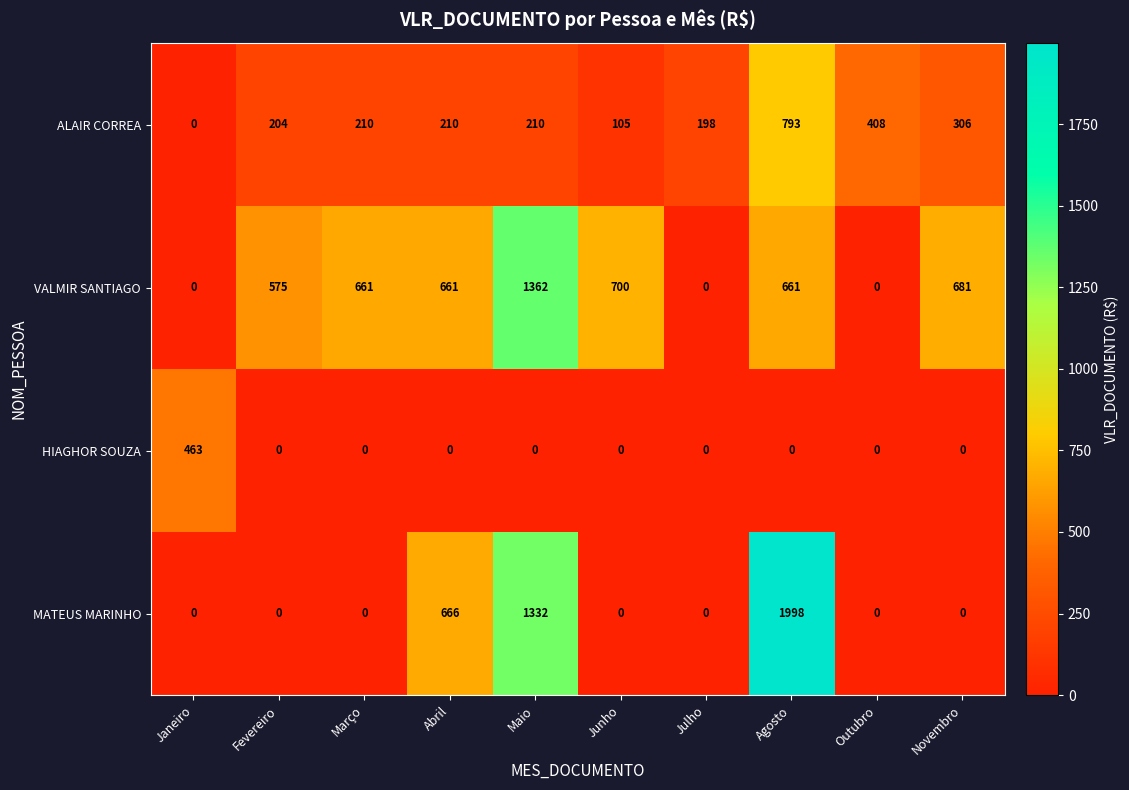

Between Julho and Outubro, which series saw the biggest shift?

ALAIR CORREA